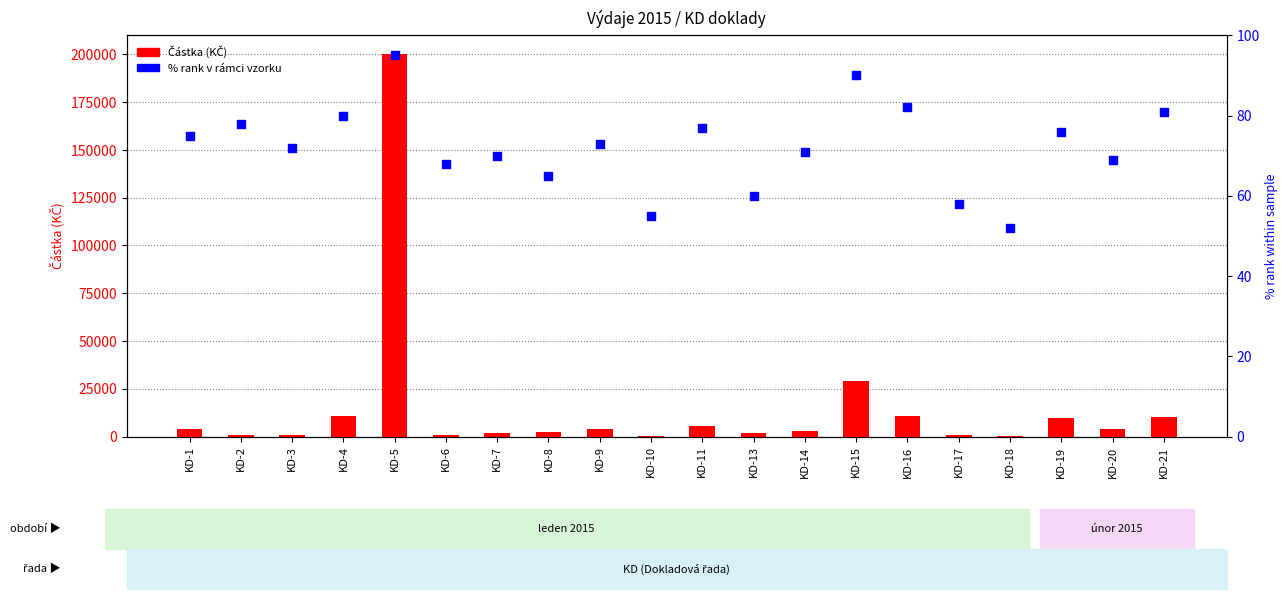

At how many categories does at least one series exceed 702?

17